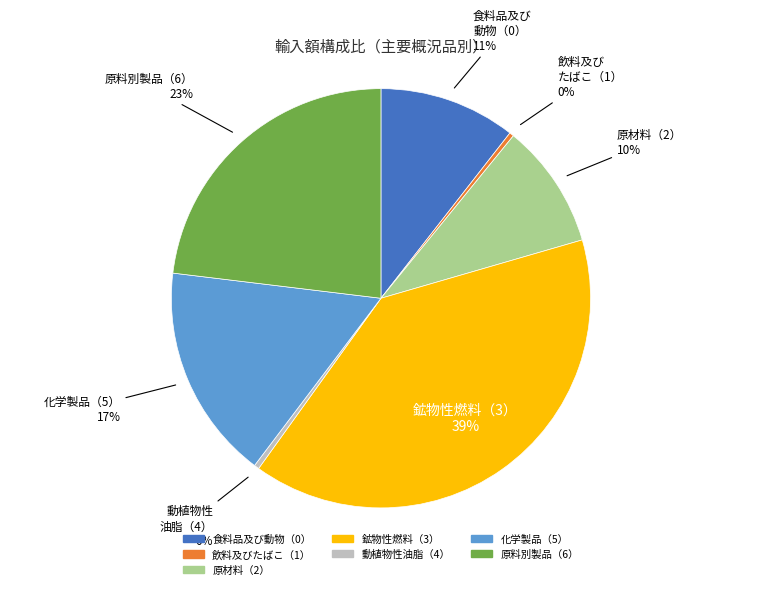

How many slices are in this pie chart?

7